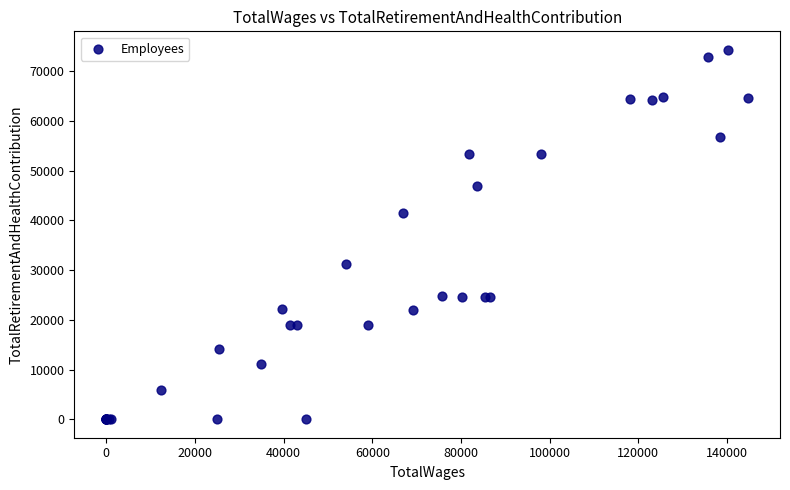

What Y value in the scatter plot is closest to 37168?

41496